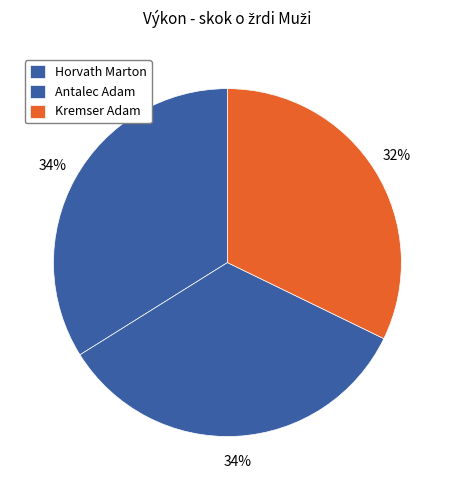

How many slices are in this pie chart?

3